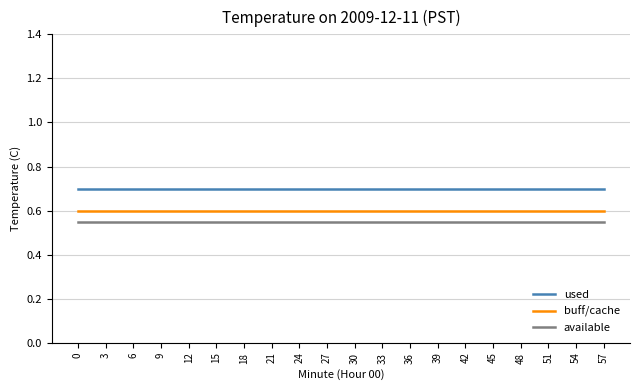

How many lines are shown in the chart?

3